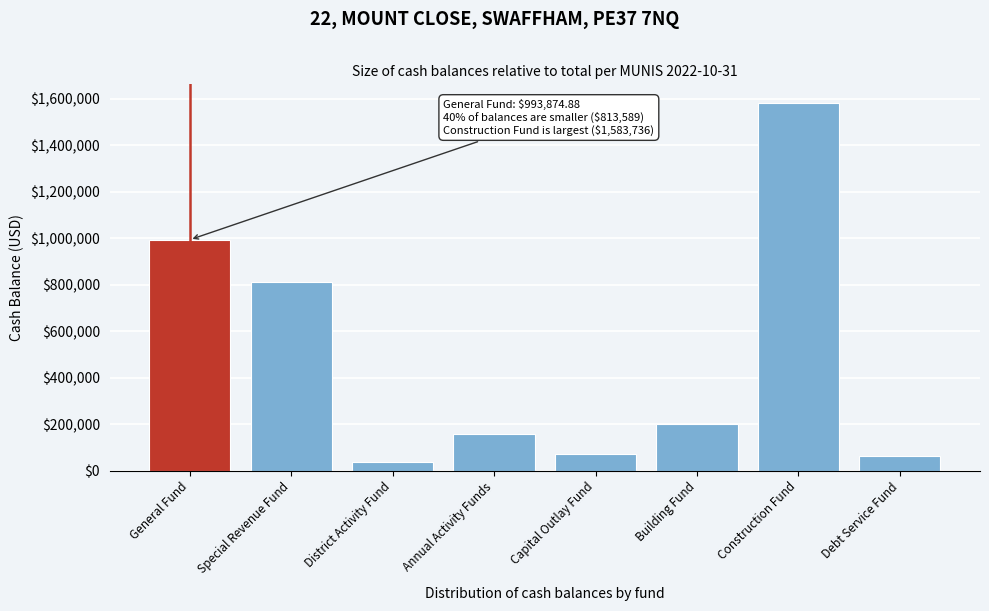

True or false: the data shows 2598963.5 at Construction Fund.

False